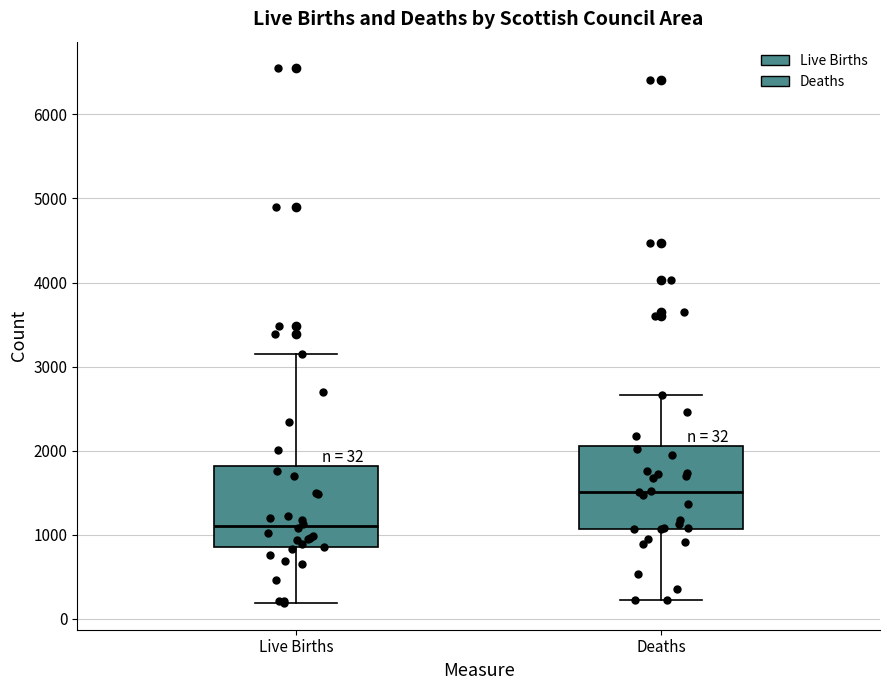

Which box has the lowest median line?

Live Births